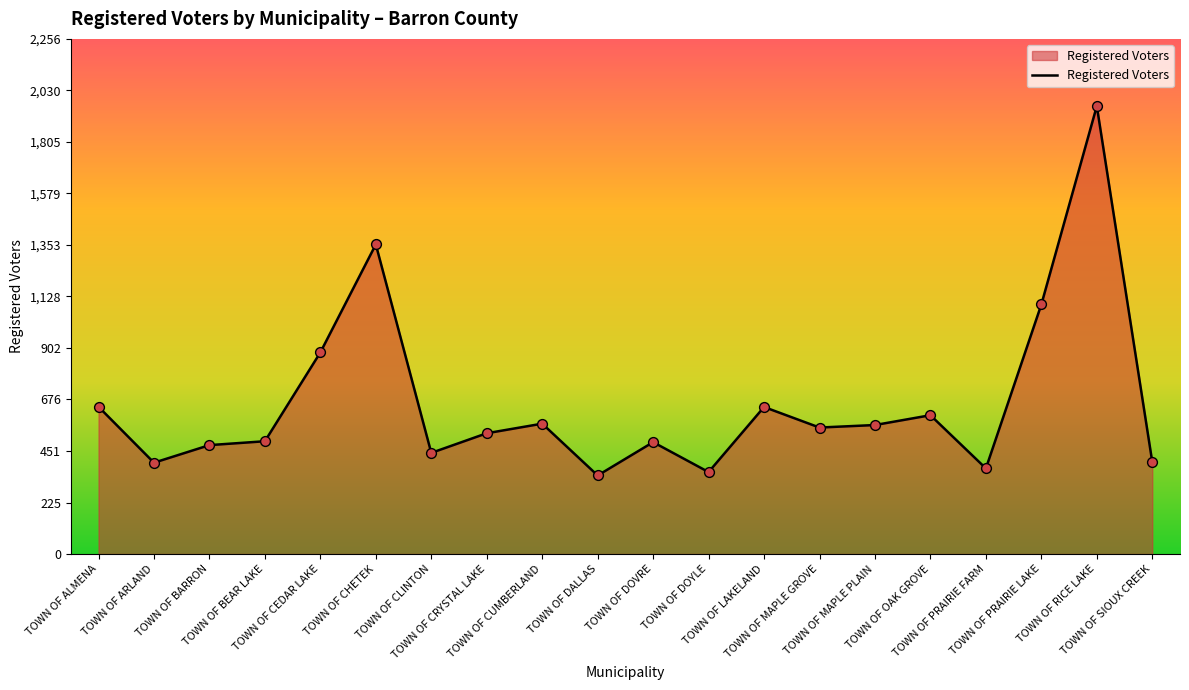

What is the change in value from TOWN OF CEDAR LAKE to TOWN OF CRYSTAL LAKE?

-354